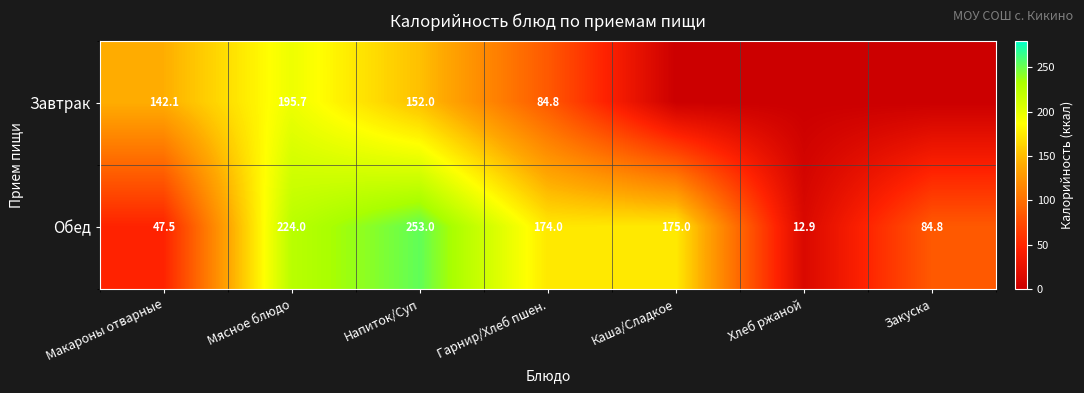

Which label corresponds to the largest value in the chart?

Напиток/Суп